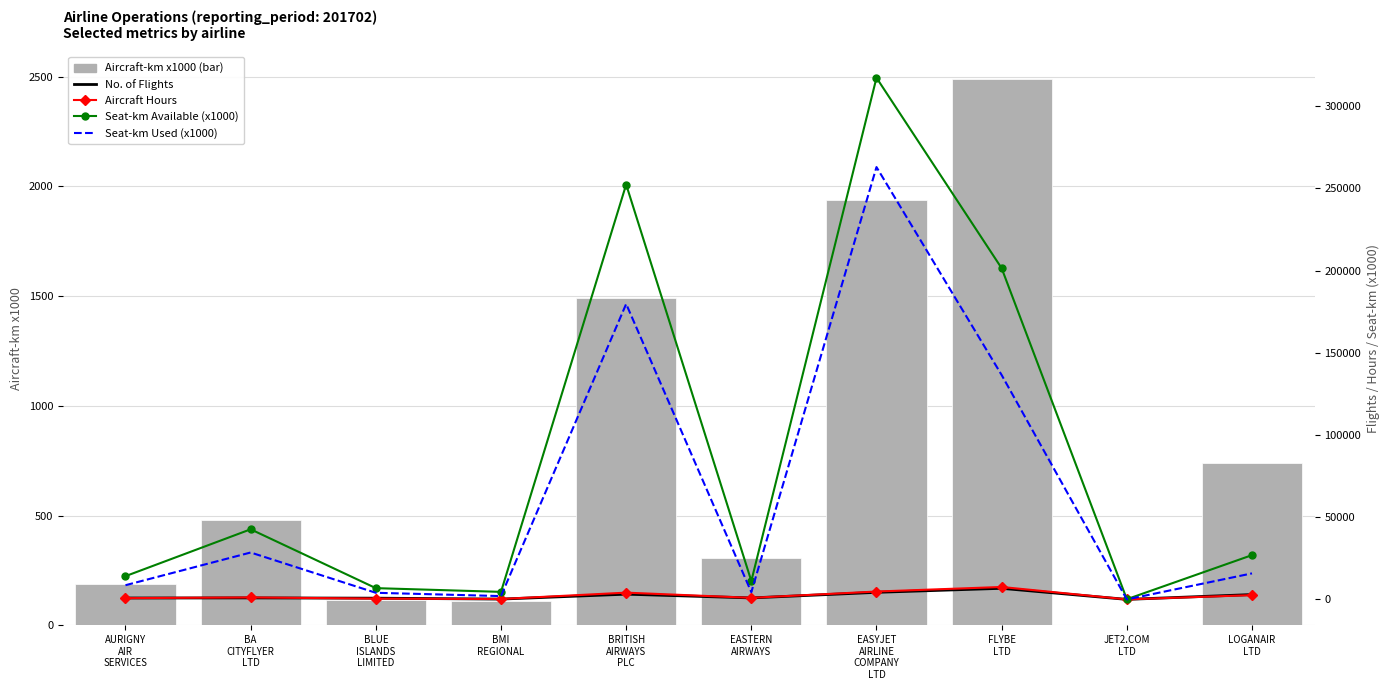

List the labels in order of No. of Flights value, largest first.

FLYBE
LTD, EASYJET
AIRLINE
COMPANY
LTD, BRITISH
AIRWAYS
PLC, LOGANAIR
LTD, BA
CITYFLYER
LTD, EASTERN
AIRWAYS, AURIGNY
AIR
SERVICES, BLUE
ISLANDS
LIMITED, BMI
REGIONAL, JET2.COM
LTD